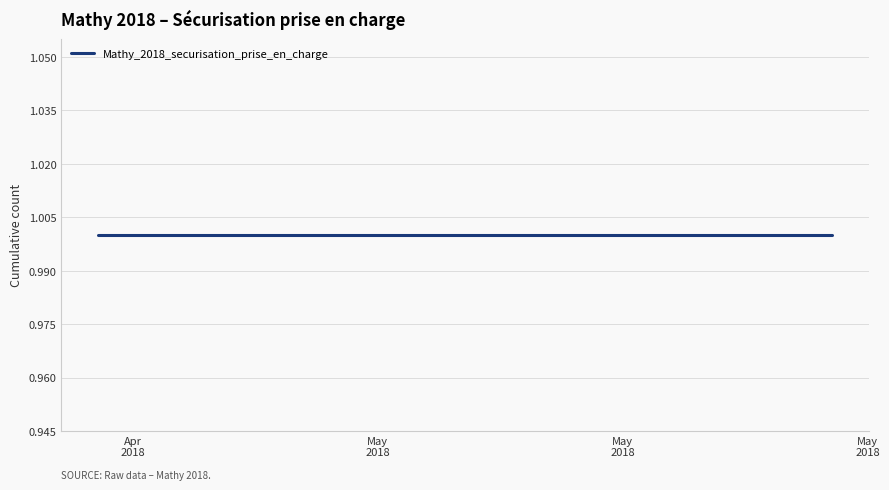

How many lines are shown in the chart?

1